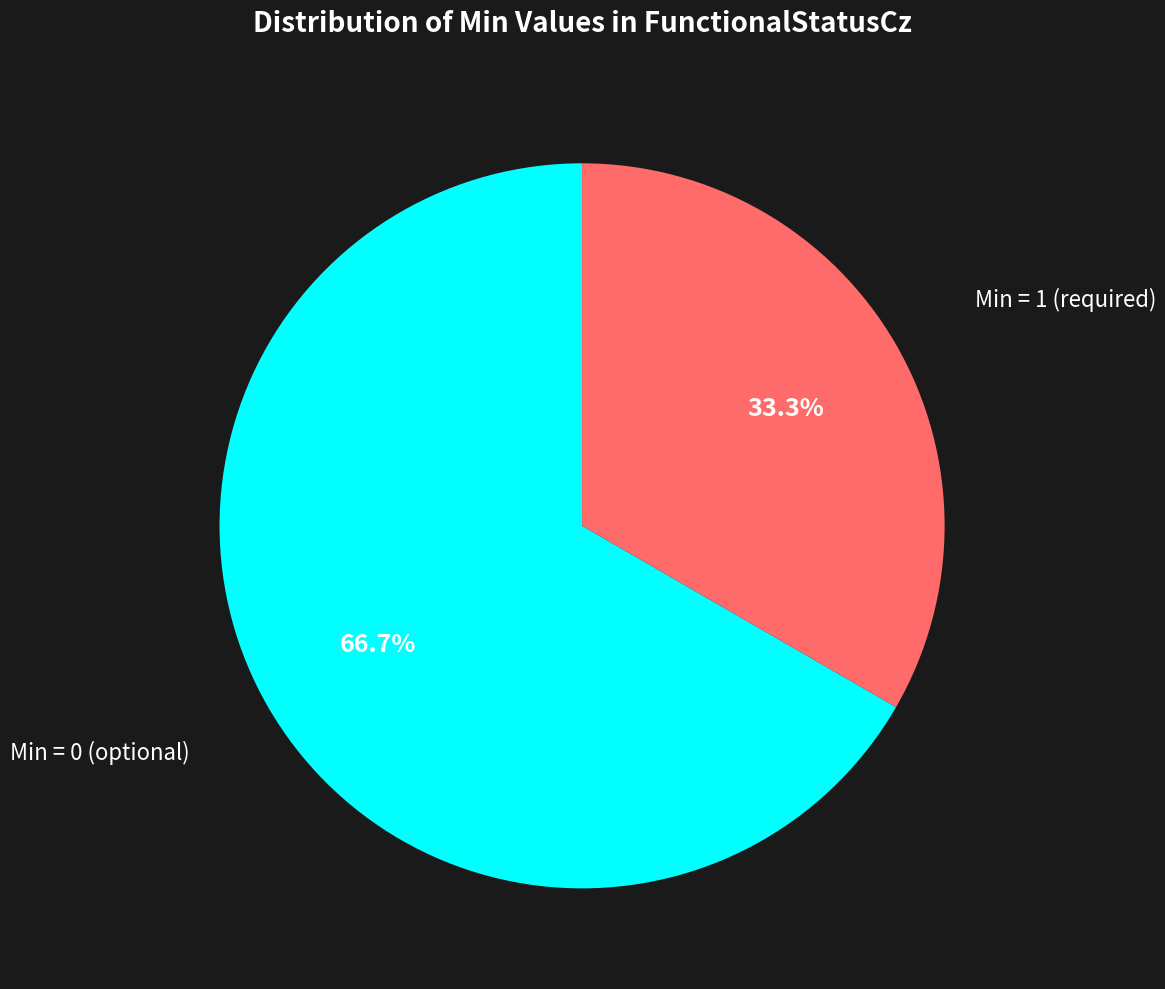

Is there any slice that represents more than half of the pie?

Yes